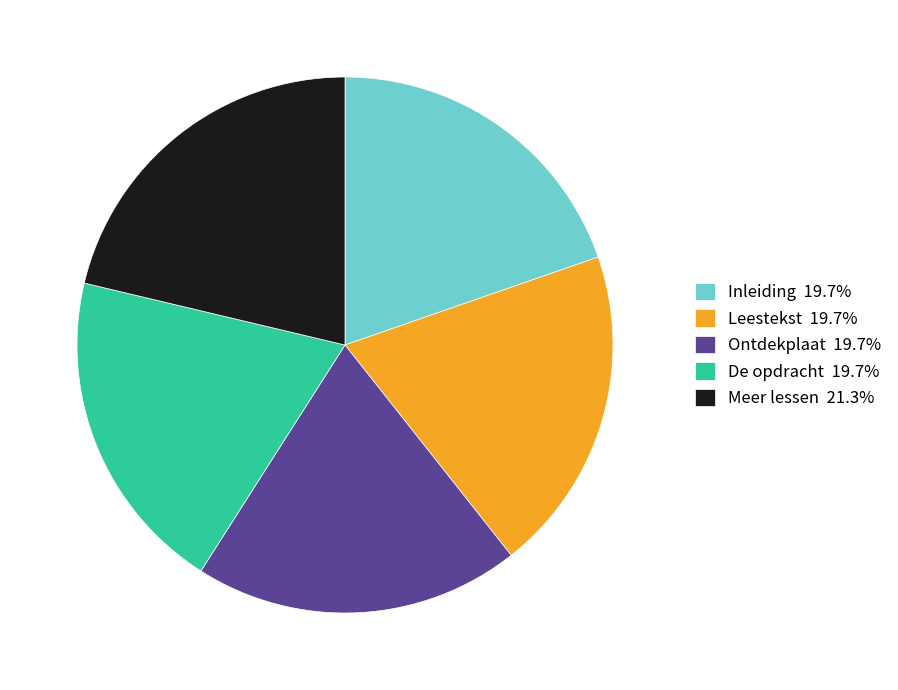

Do Leestekst 19.7% and Inleiding 19.7% together represent more than half of the pie?

No